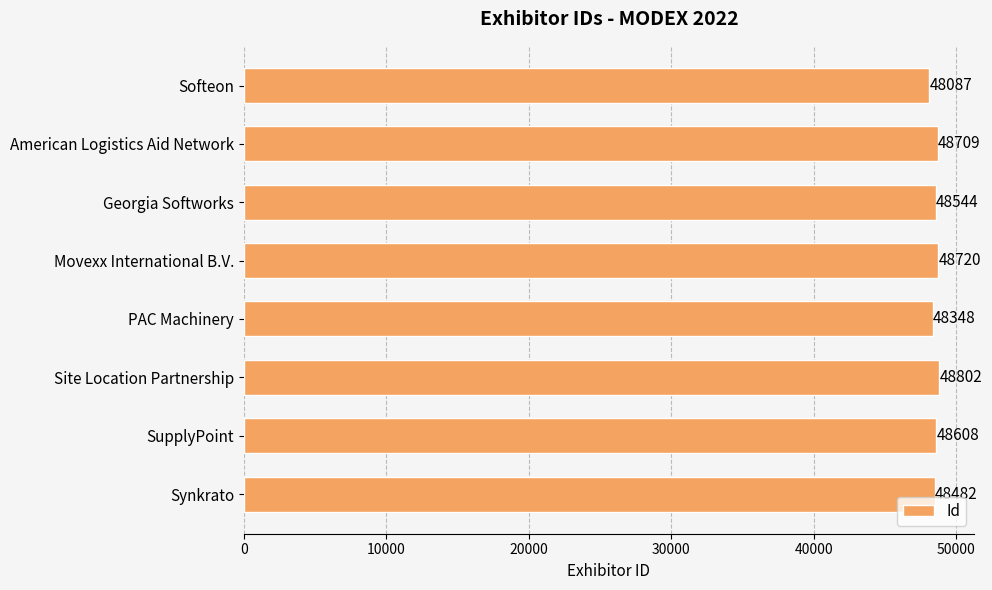

Rank the categories by value from highest to lowest.

Site Location Partnership, Movexx International B.V., American Logistics Aid Network, SupplyPoint, Georgia Softworks, Synkrato, PAC Machinery, Softeon